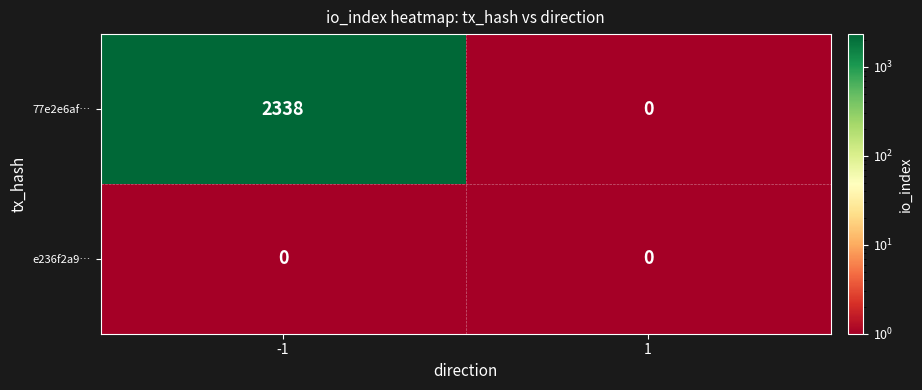

What is the total value across all series at -1?

2338